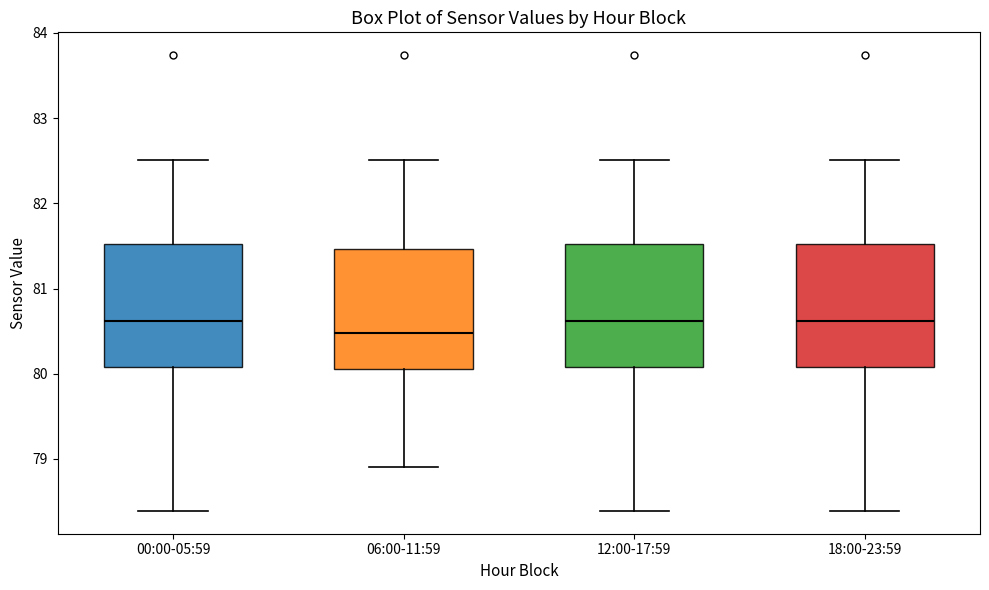

Reading left to right, transcribe this box plot: for each box, give where its median line is, the range the box spans, and where its two whiskers end, as read against the y-axis. The values are not printed on the chart, so give them approximately, as read against the axis.

00:00-05:59: median 80.6, box 80.1 to 81.5, whiskers 78.4 to 82.5
06:00-11:59: median 80.5, box 80.1 to 81.5, whiskers 78.9 to 82.5
12:00-17:59: median 80.6, box 80.1 to 81.5, whiskers 78.4 to 82.5
18:00-23:59: median 80.6, box 80.1 to 81.5, whiskers 78.4 to 82.5